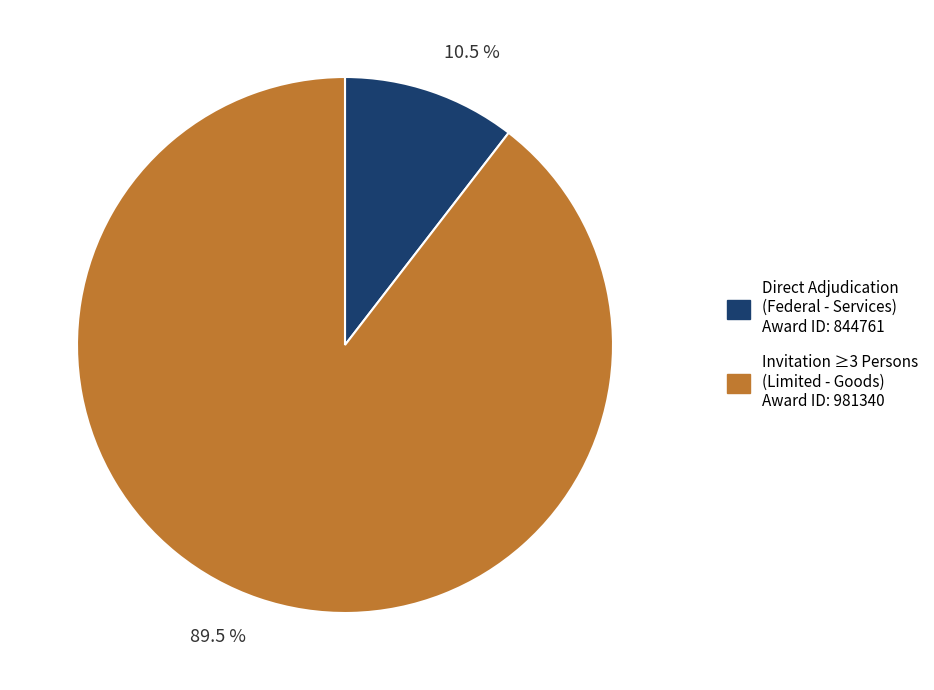

Is there any slice that represents more than half of the pie?

Yes